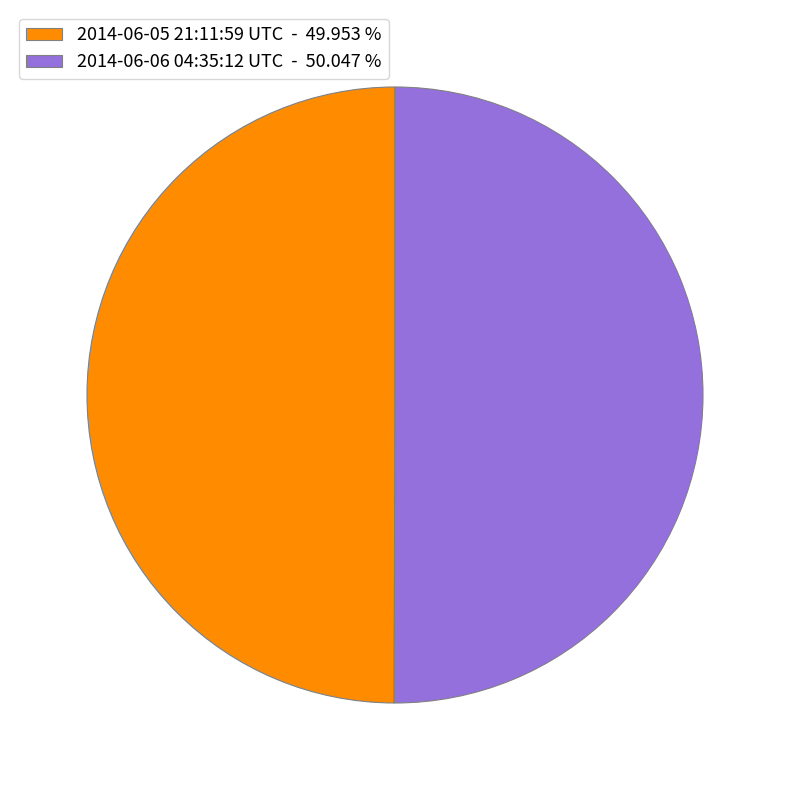

True or false: 2014-06-06 04:35:12 UTC accounts for 50% of the total.

True